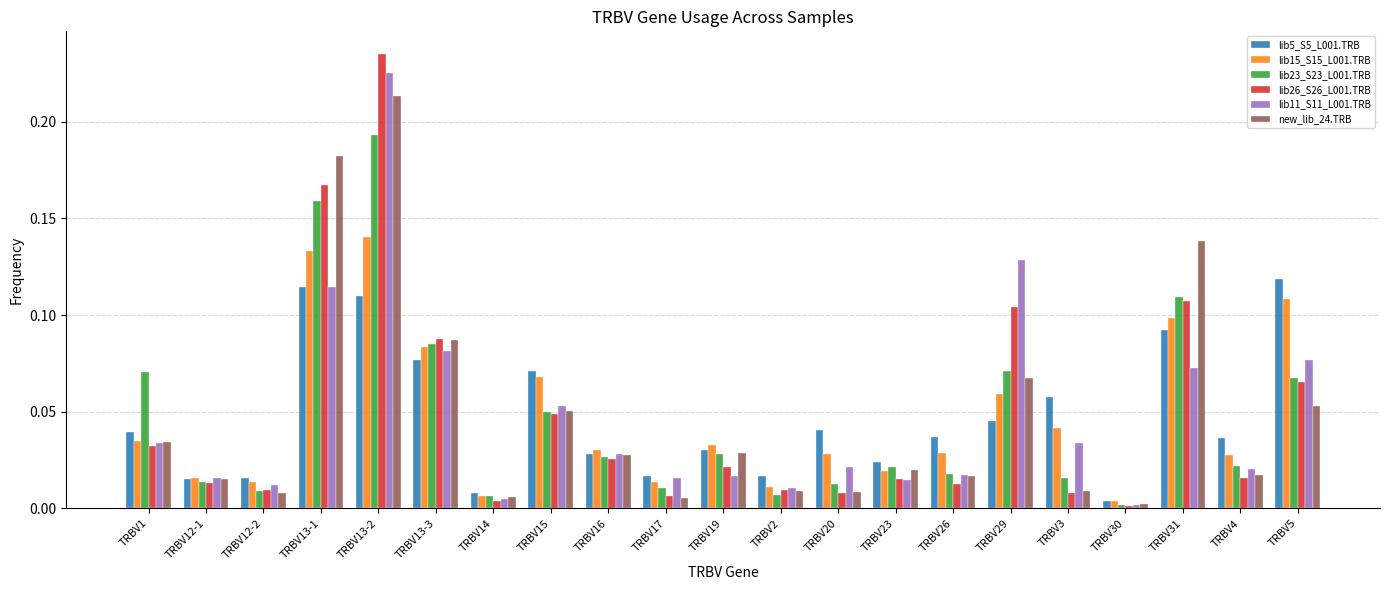

Which category has the highest value across all series?

TRBV13-2